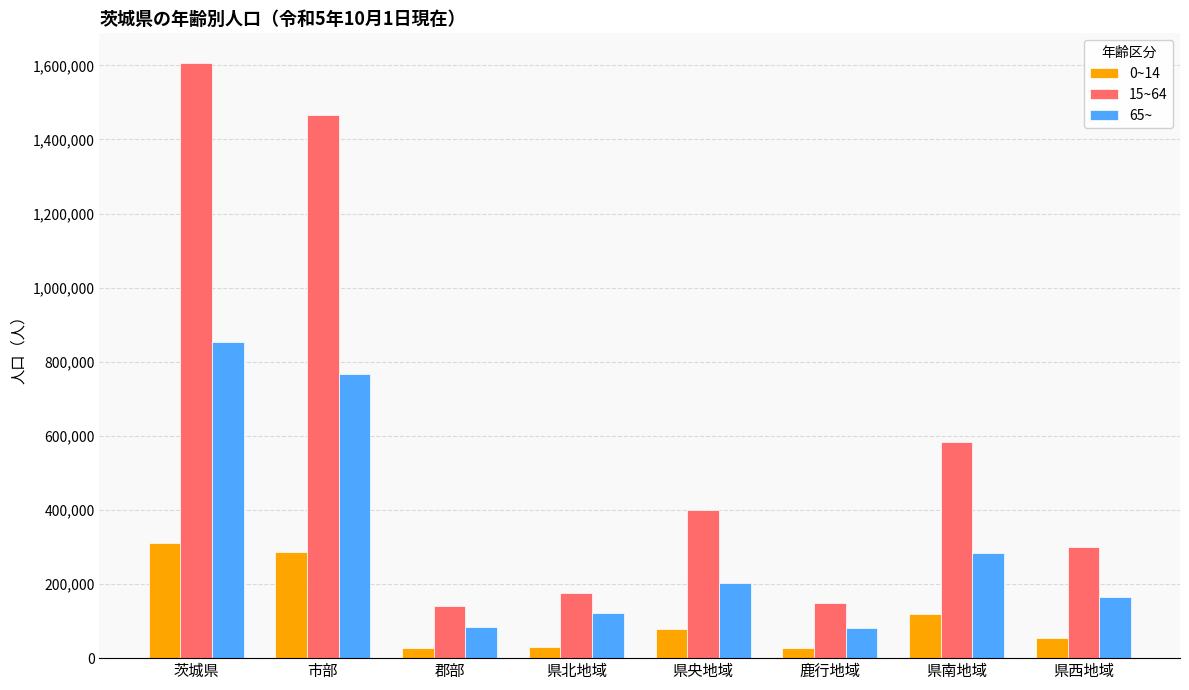

At which label does 0~14 first exceed 79671?

茨城県